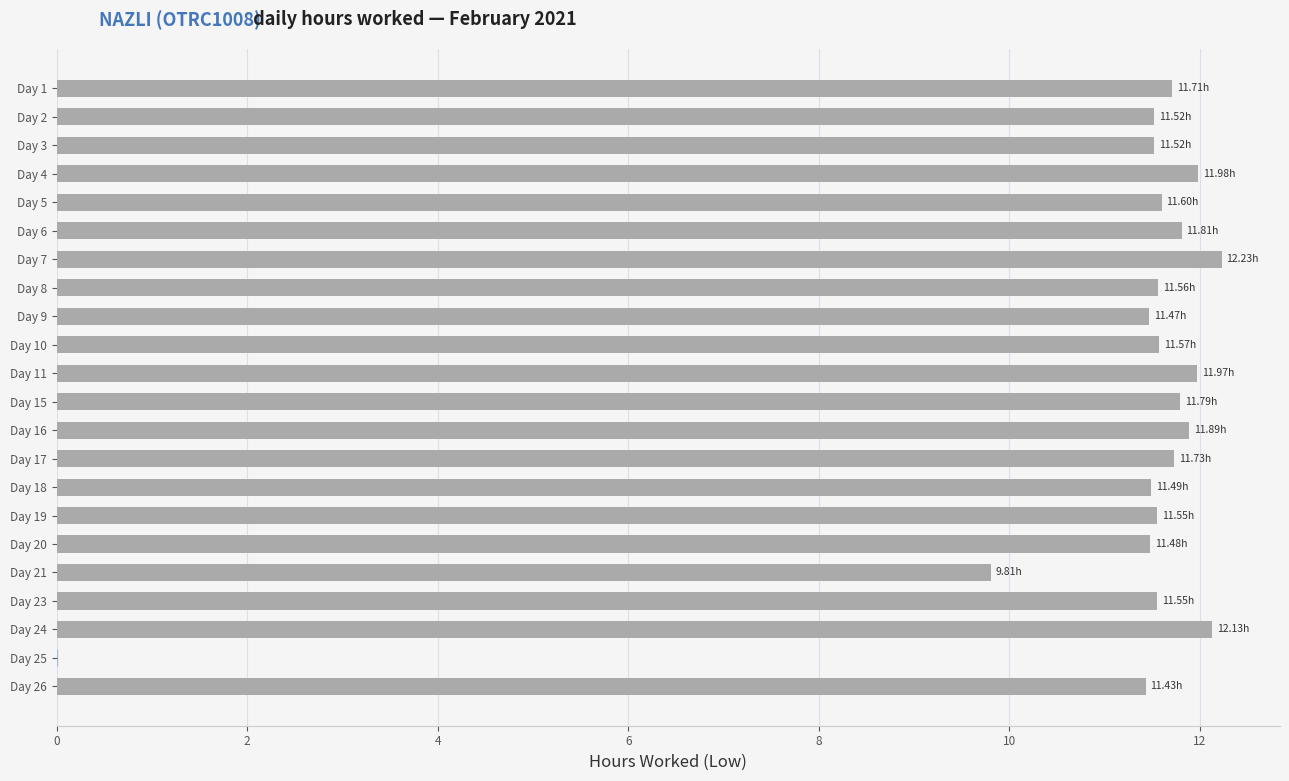

Approximately how many times larger is the value at Day 8 compared to Day 2?

1.0